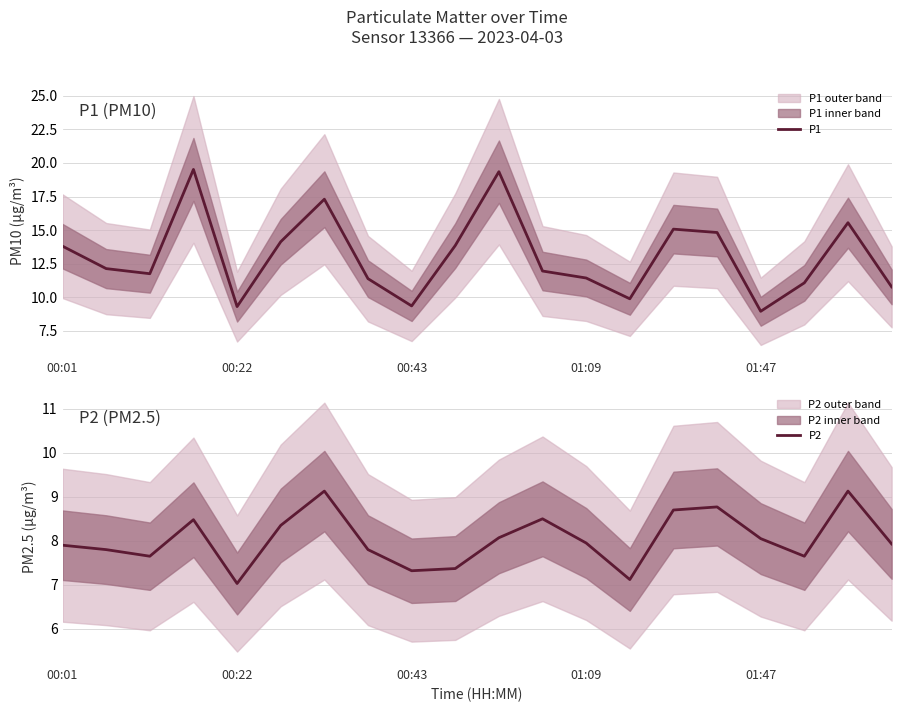

True or false: P1 has a value of 2.9 at 01:47.

False